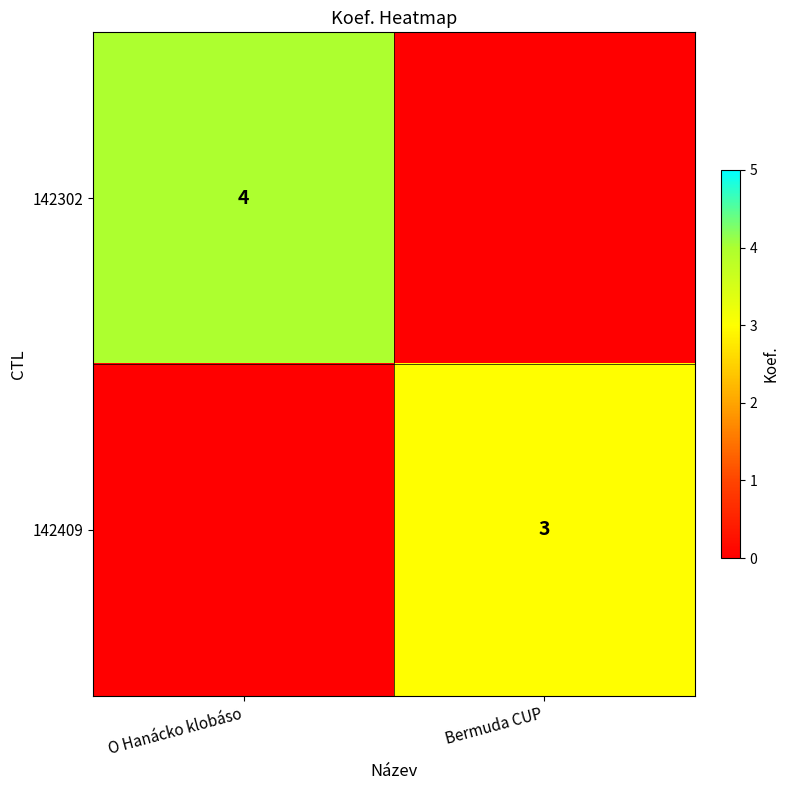

True or false: 142302 has a value of 4 at O Hanácko klobáso.

True